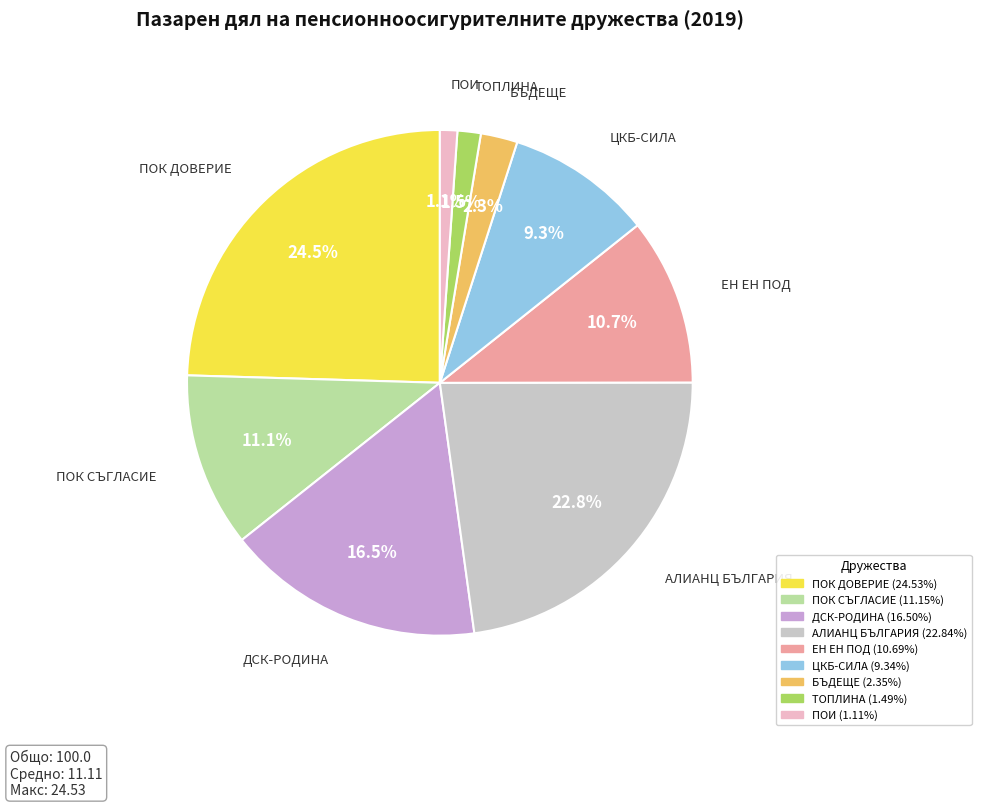

Is there any slice that represents more than half of the pie?

No